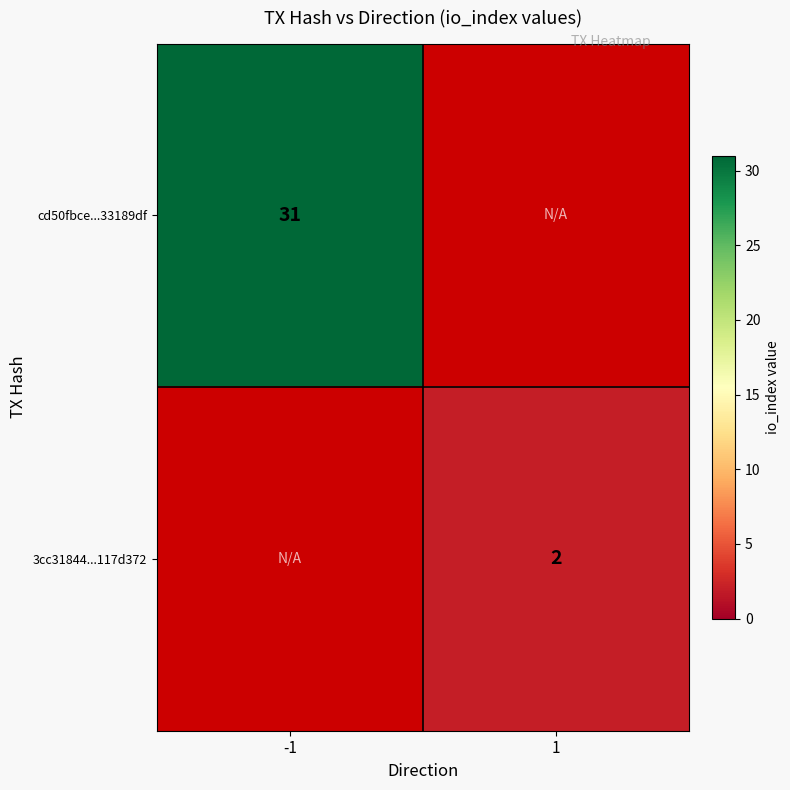

The 3cc31844...117d372 series shows 1 at 1. True or false?

False